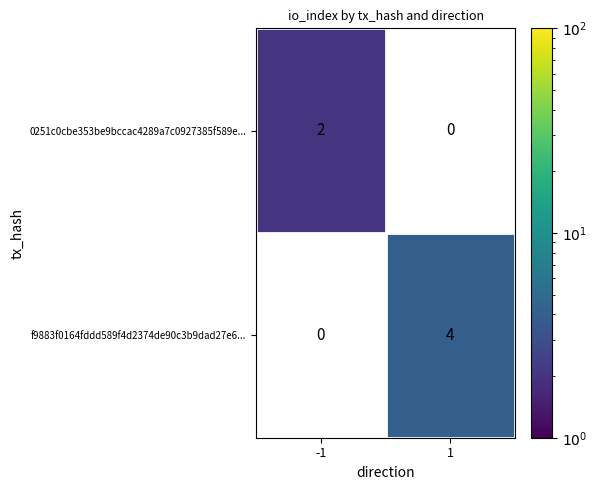

True or false: f9883f0164fddd589f4d2374de90c3b9dad27e6... has a value of 4 at 1.

True